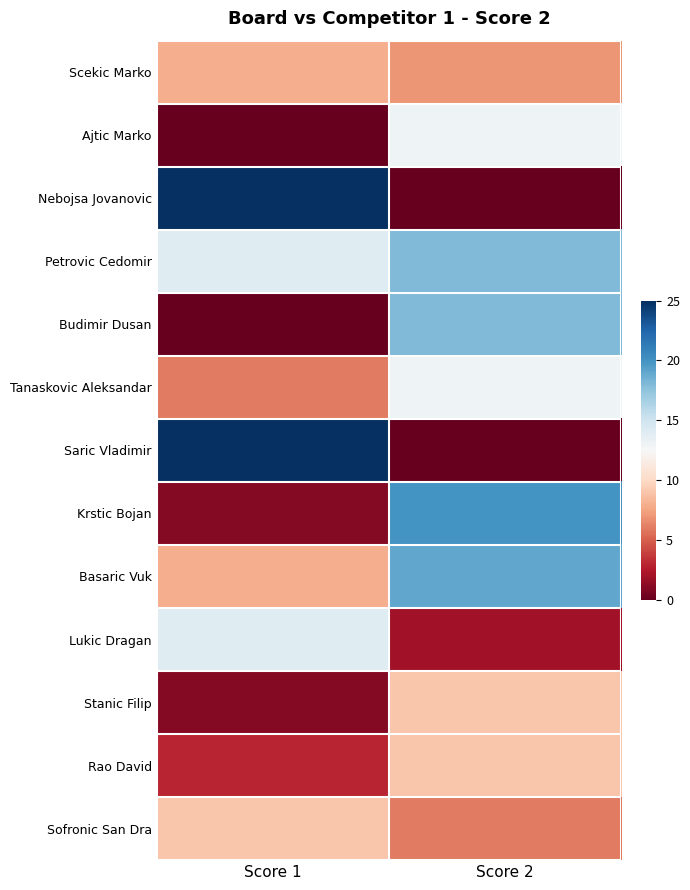

Reading left to right, list all the values displayed in this chart.

Scekic Marko: Score 1=8	Score 2=7
Ajtic Marko: Score 1=0	Score 2=13
Nebojsa Jovanovic: Score 1=25	Score 2=0
Petrovic Cedomir: Score 1=14	Score 2=18
Budimir Dusan: Score 1=0	Score 2=18
Tanaskovic Aleksandar: Score 1=6	Score 2=13
Saric Vladimir: Score 1=25	Score 2=0
Krstic Bojan: Score 1=1	Score 2=20
Basaric Vuk: Score 1=8	Score 2=19
Lukic Dragan: Score 1=14	Score 2=2
Stanic Filip: Score 1=1	Score 2=9
Rao David: Score 1=3	Score 2=9
Sofronic San Dra: Score 1=9	Score 2=6